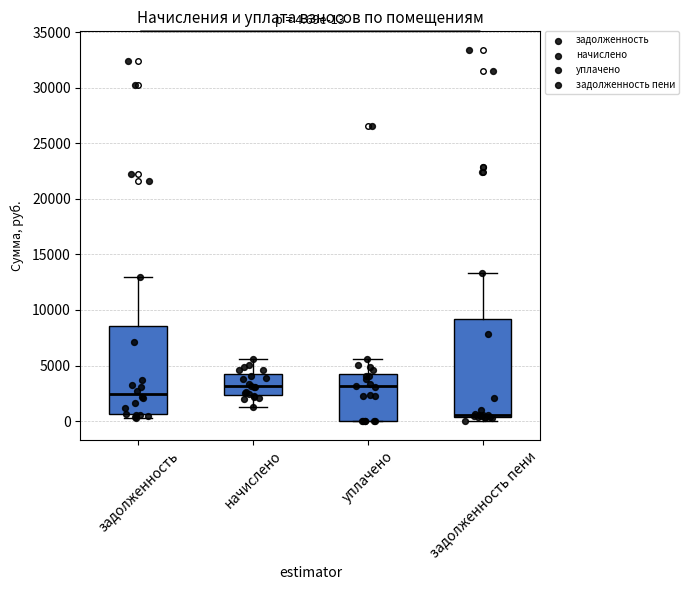

Comparing the boxes themselves (not the whiskers), which one is the tallest?

задолженность пени